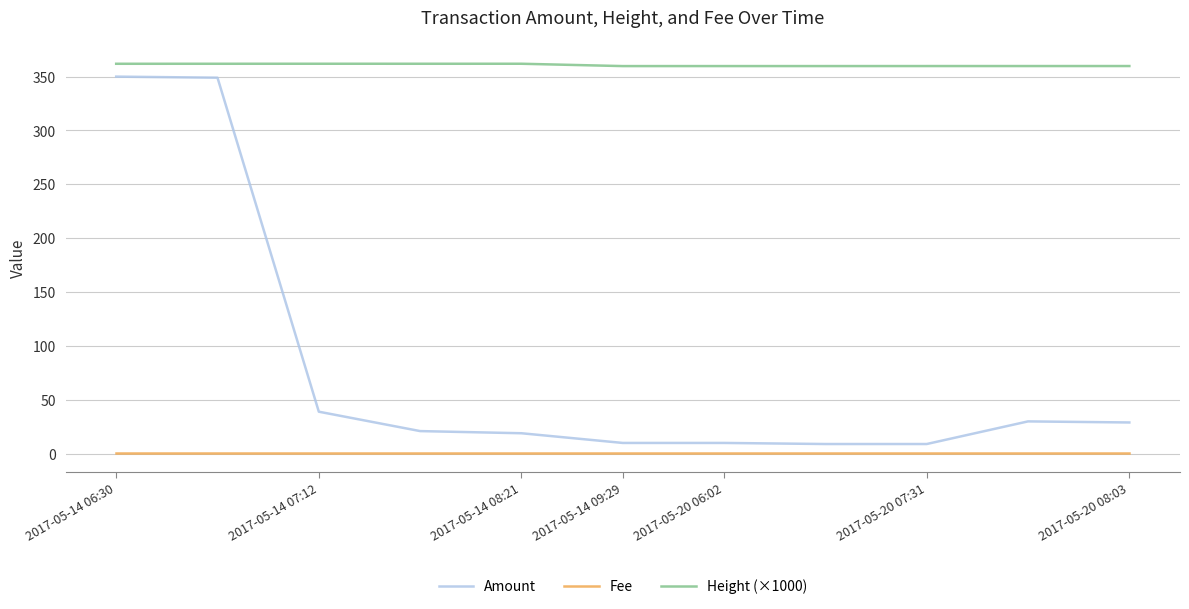

What is the greatest value displayed?

362.0